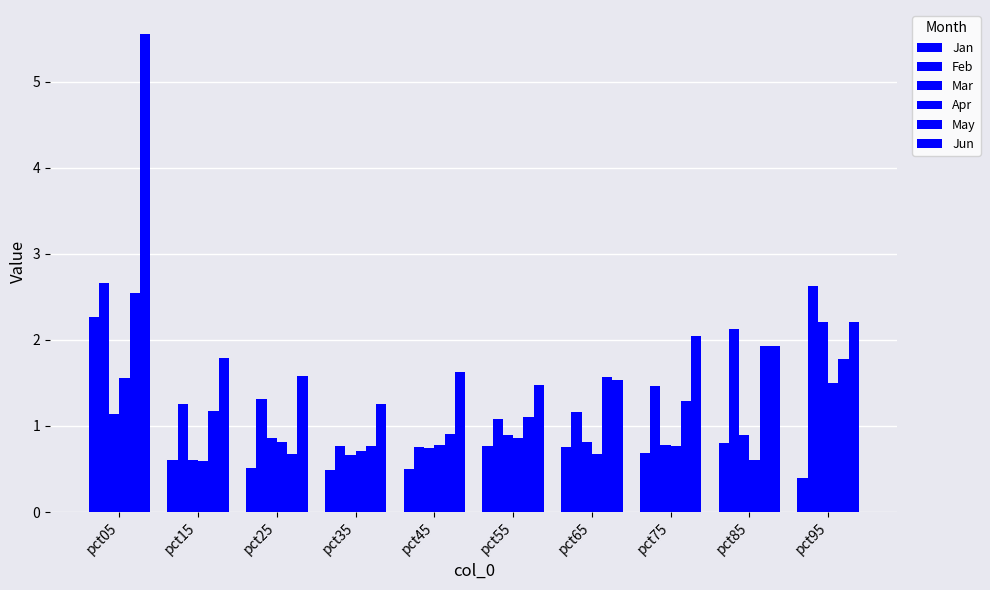

How many bars are there in total?

60